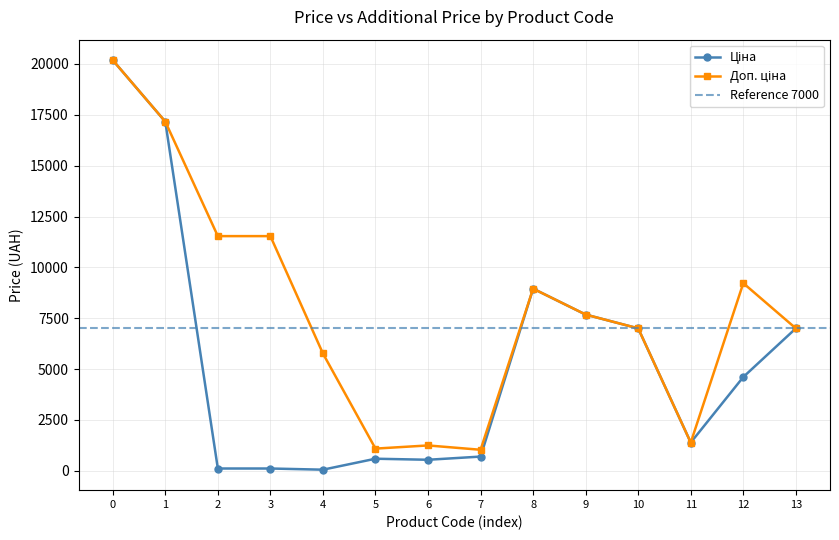

The value of Ціна at 2 is 71.1. True or false?

False